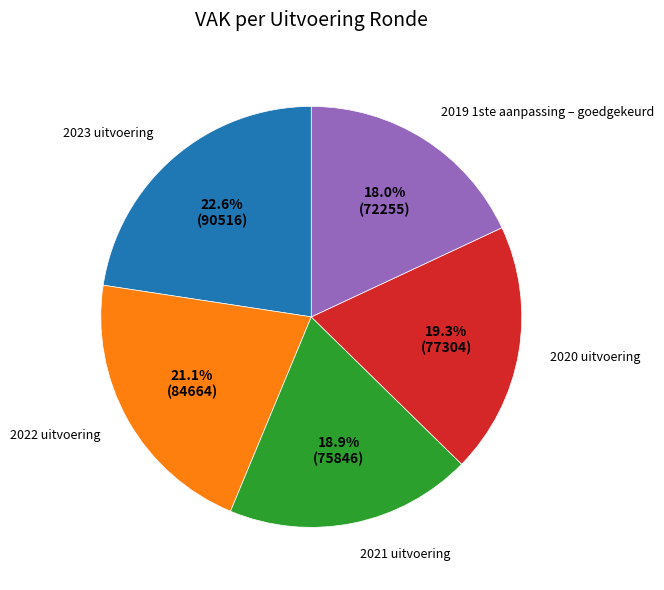

What percentage is the 2023 uitvoering slice, to the nearest percent?

23%